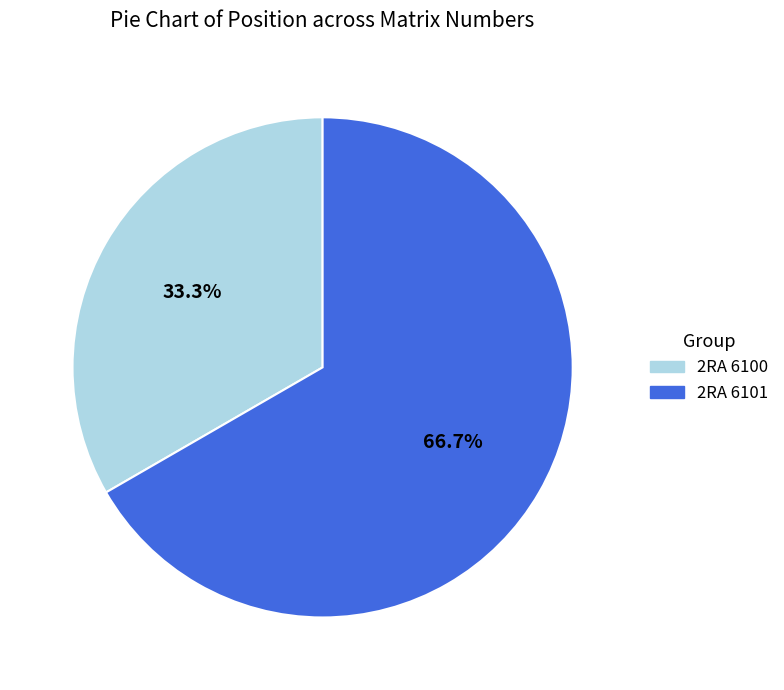

Rank the categories by value from highest to lowest.

2RA 6101, 2RA 6100